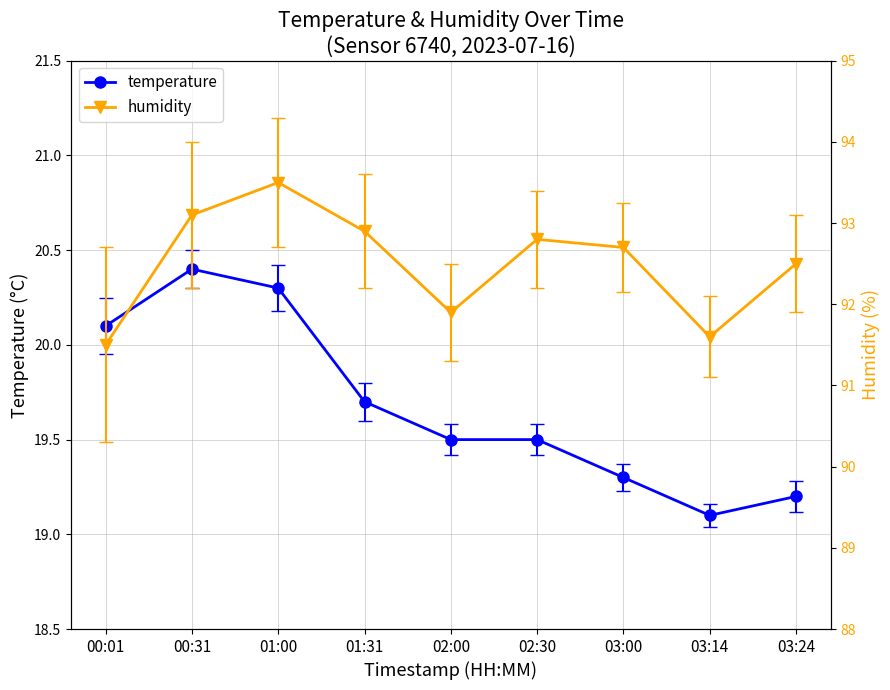

What value does the humidity series have at 02:00?

91.9